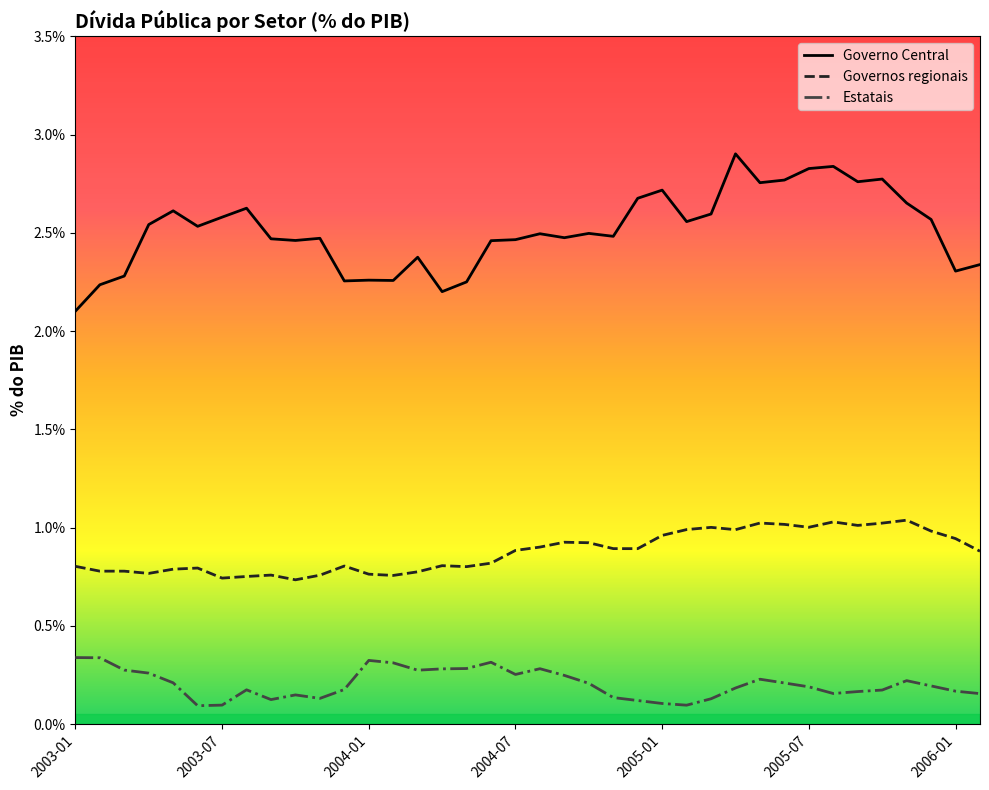

True or false: Governos regionais and Governo Central intersect in this chart.

False